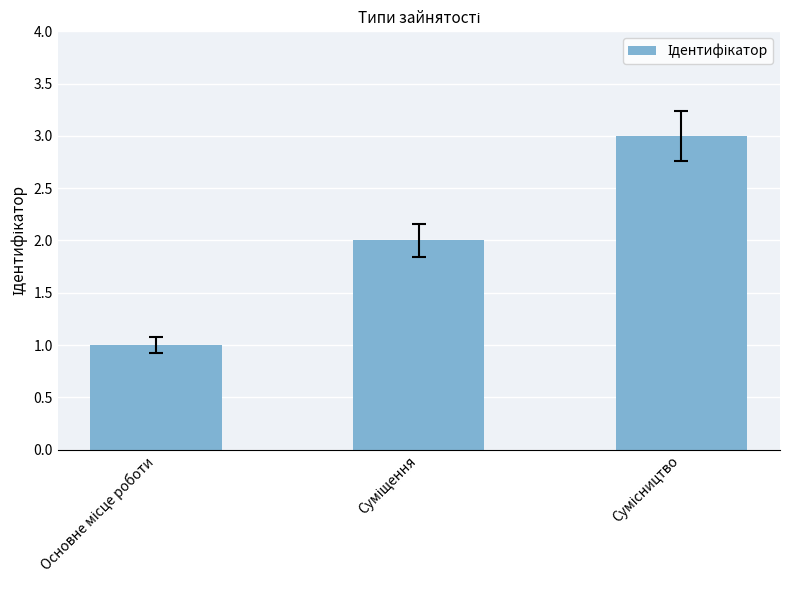

Count the number of data series in this chart.

1